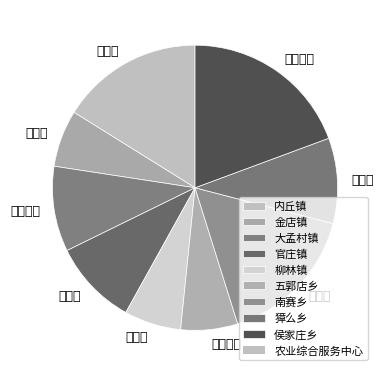

How much of the chart is everything except 内丘镇?

83.9%